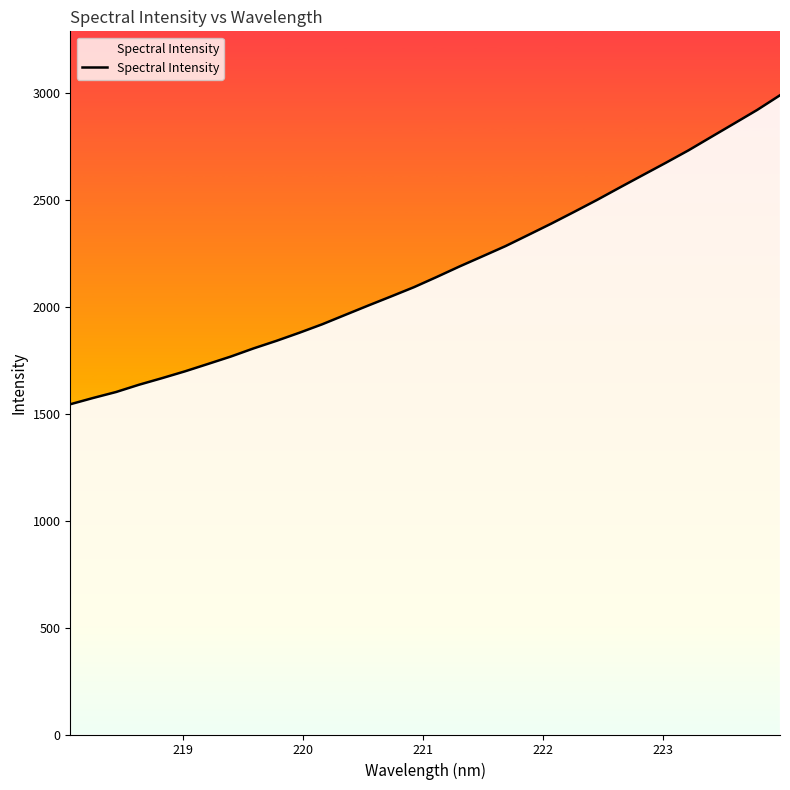

How many values are below 2140?

16